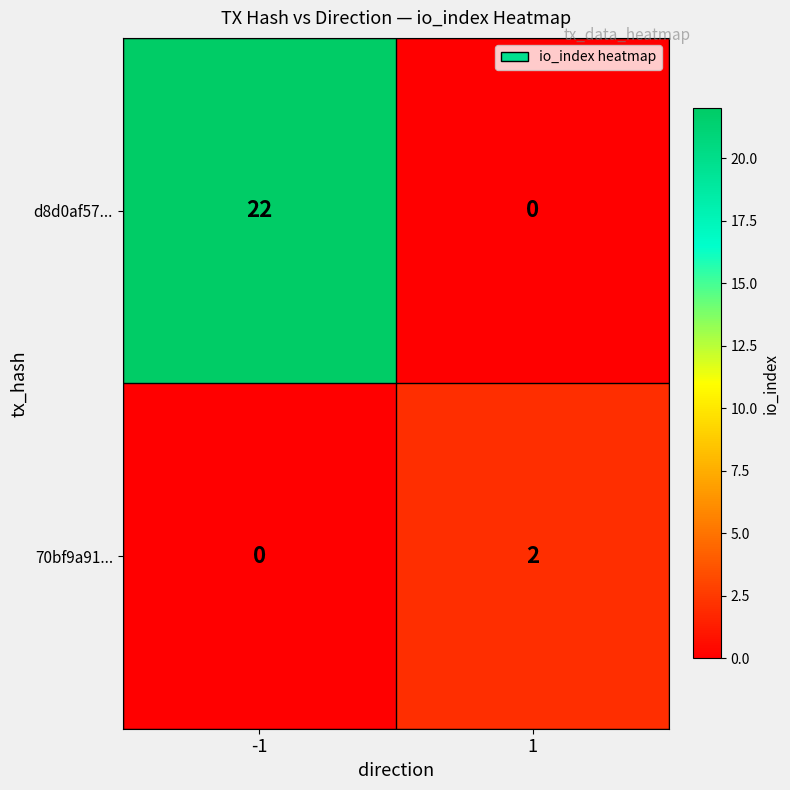

Reading left to right, list all the values displayed in this chart.

d8d0af57...: 22	0
70bf9a91...: 0	2